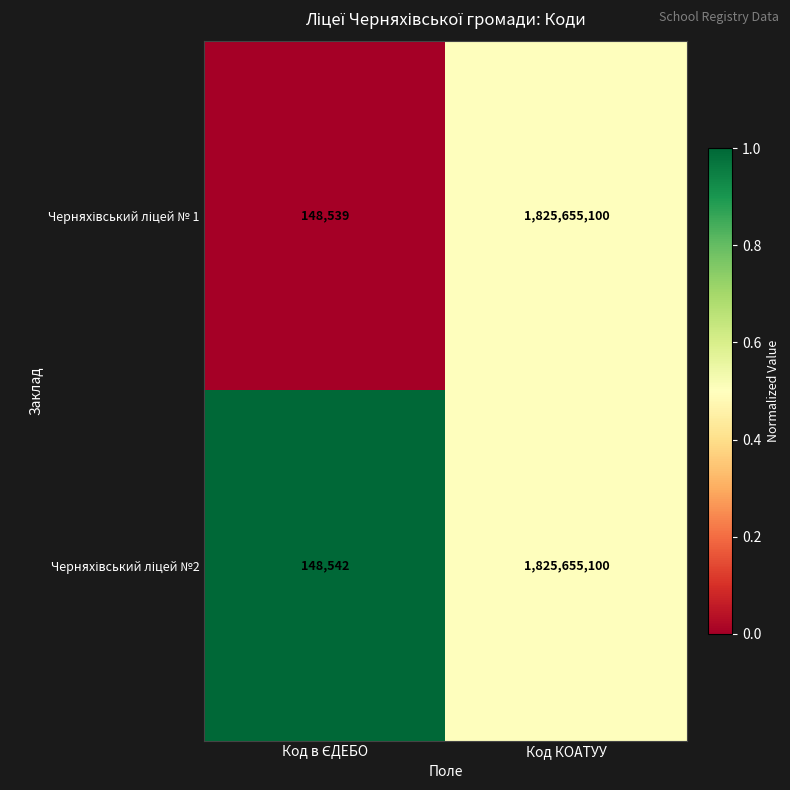

At which category is the sum across all series the highest?

Код КОАТУУ